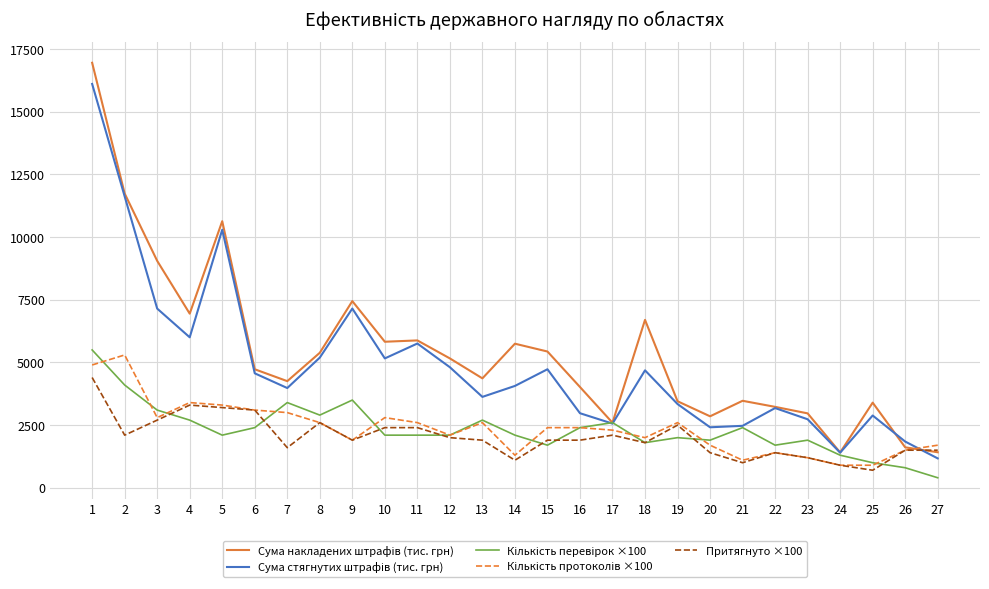

What is the difference between the highest and lowest values at 7?

2655